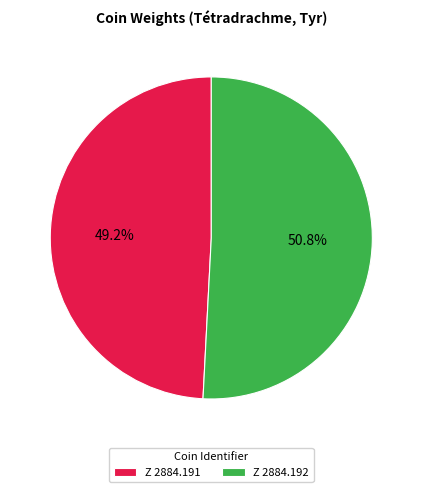

To the nearest percent, what is the average slice percentage?

50%